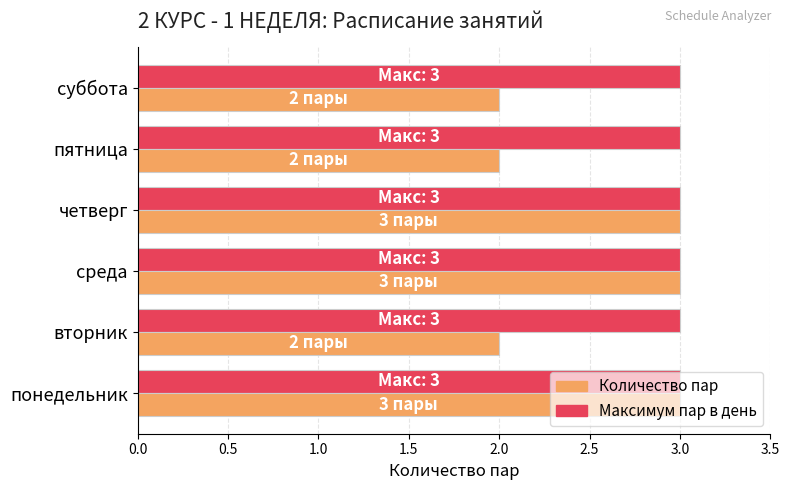

What is the sum of the Количество пар values at вторник and пятница?

4